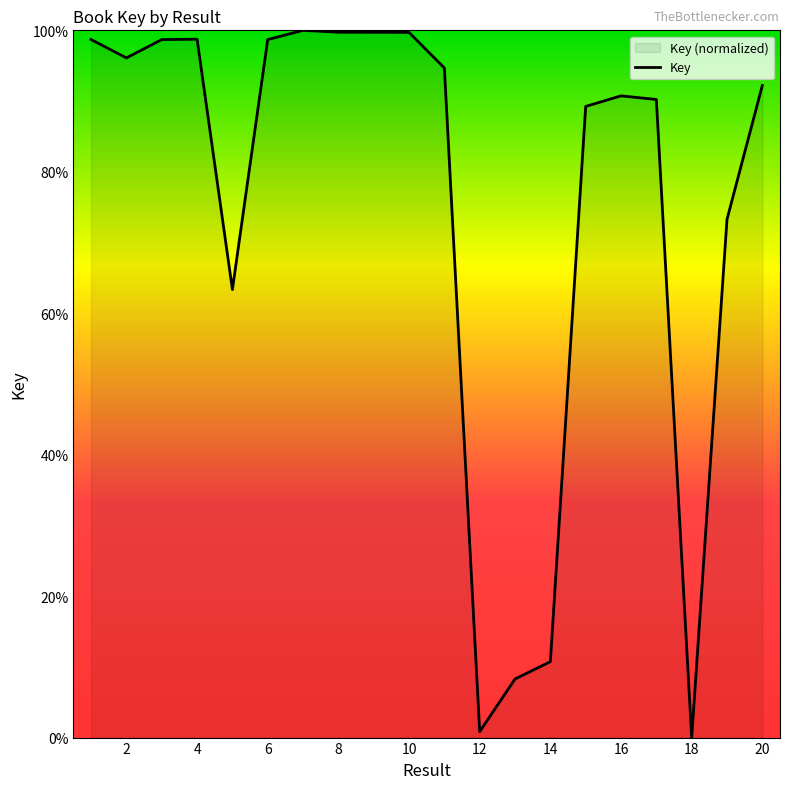

The chart shows a value of 158.8 at 16. True or false?

False